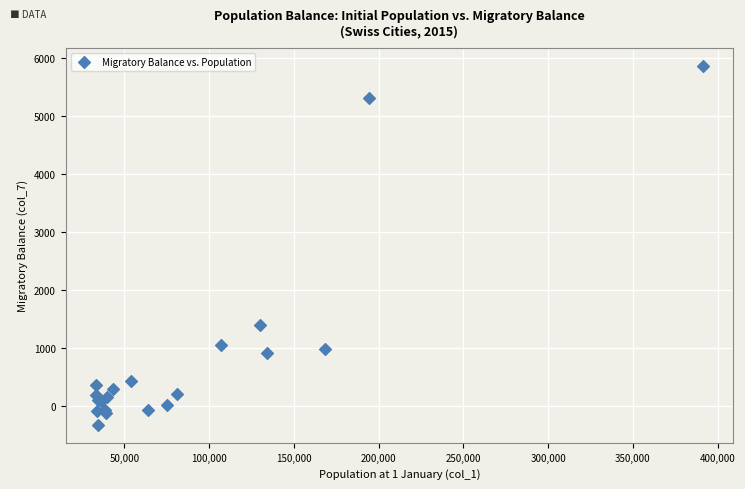

What Y value in the scatter plot is closest to 2765?

1389